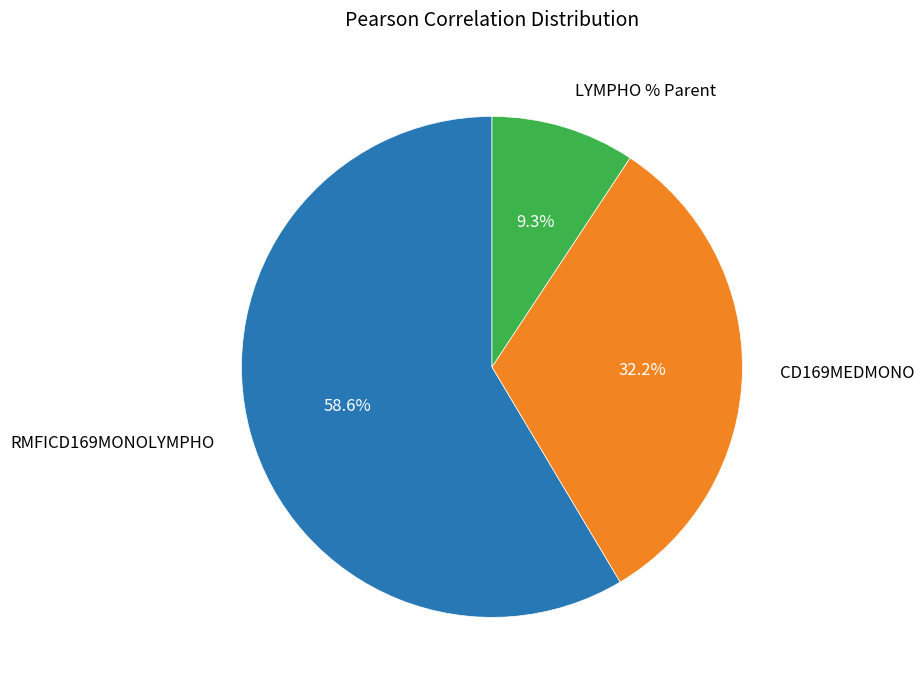

Which slice is the smallest?

LYMPHO % Parent